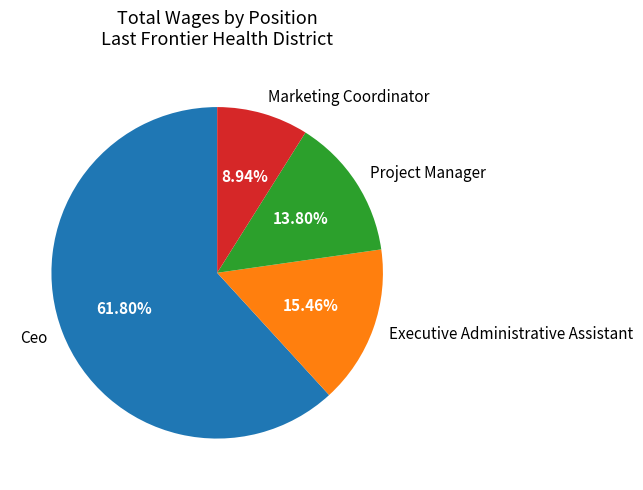

Count the number of slices in the pie.

4